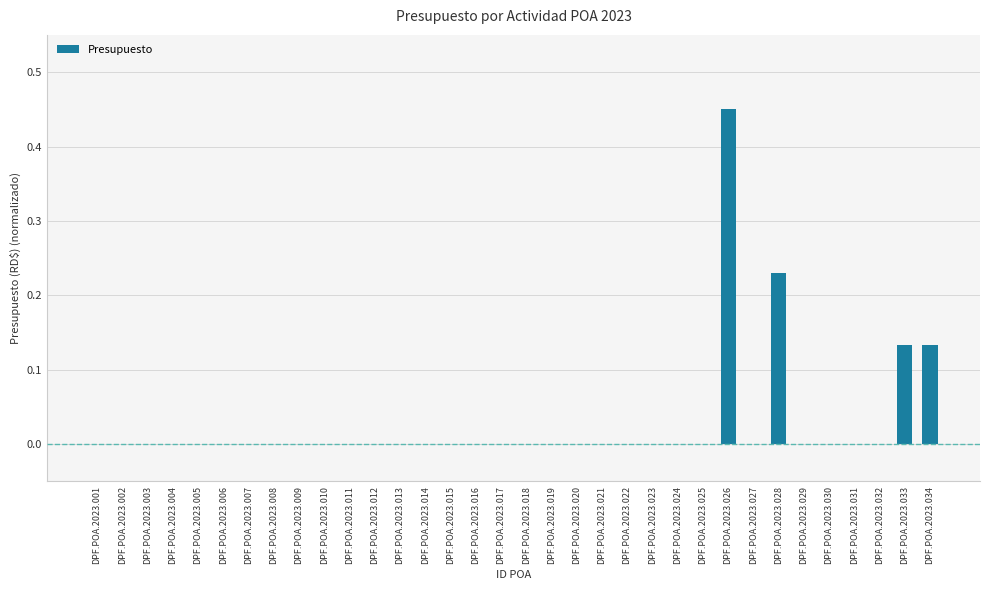

What is the sum of all values?

0.9